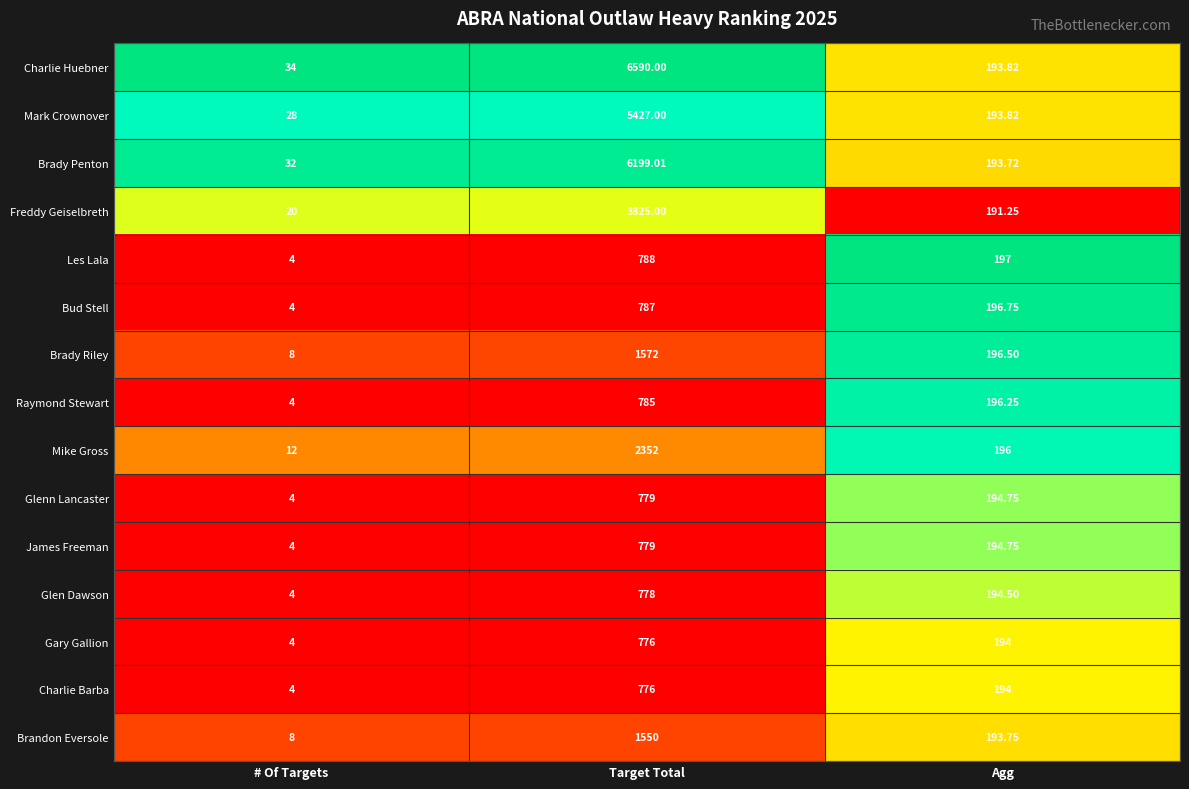

Is the value of Mark Crownover at Target Total greater than the value of Glenn Lancaster at # Of Targets?

Yes